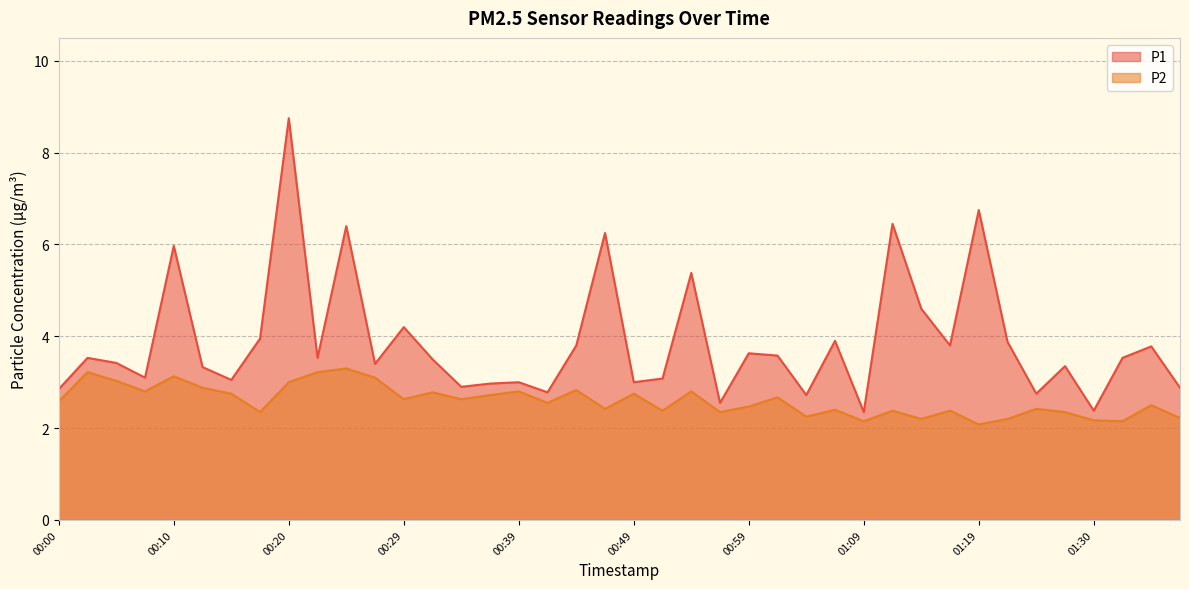

Rank the series at 00:34 from highest to lowest value.

P1, P2